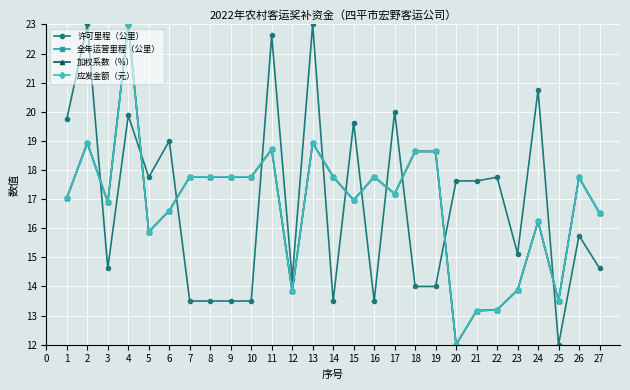

What is the highest value of the 加权系数（%） series?

23.0